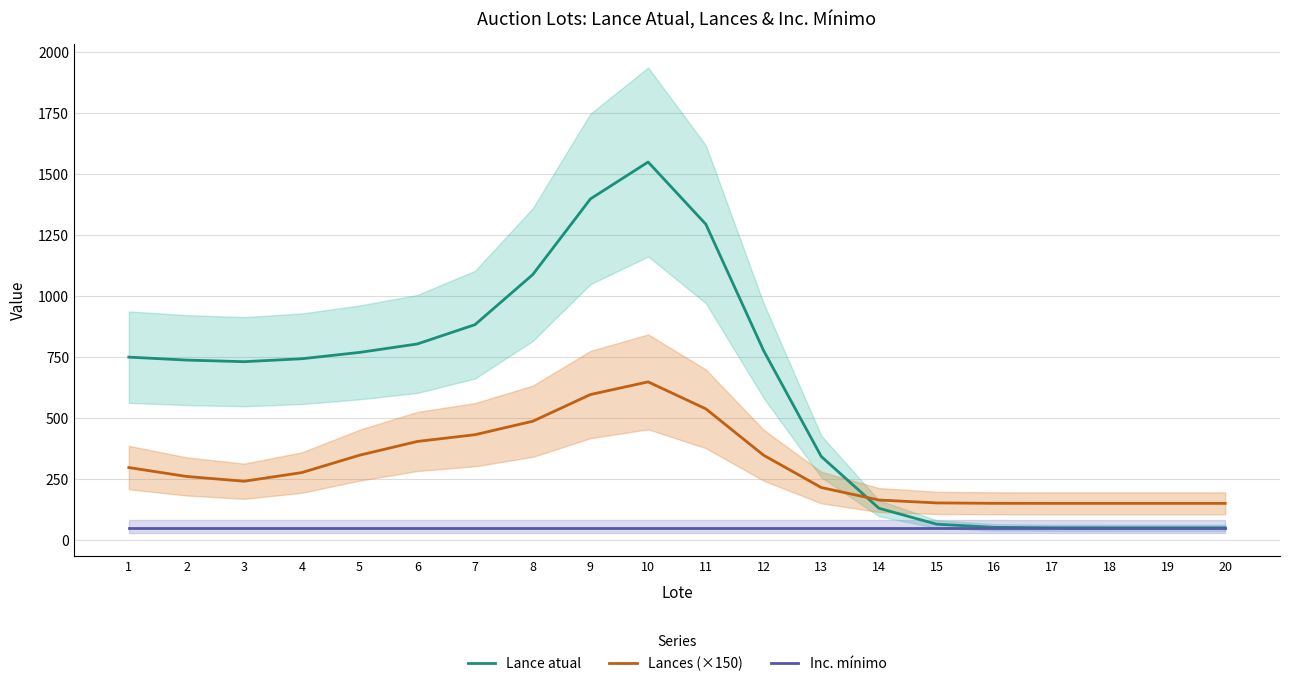

What is the difference between the maximum and minimum values in the Lances (×150) series?

497.5